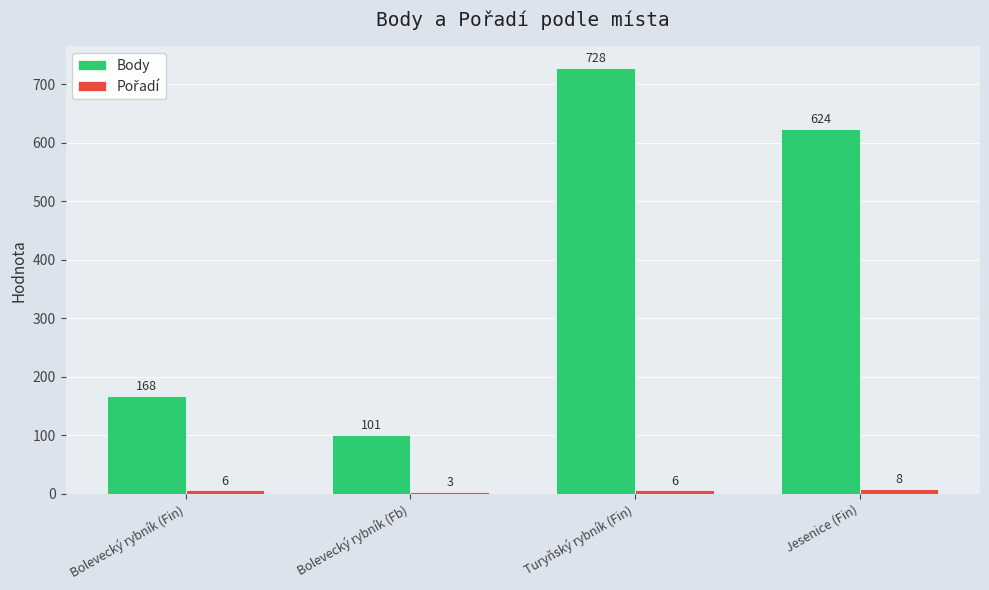

What is the spread (max minus min) of values at Jesenice (Fin)?

616